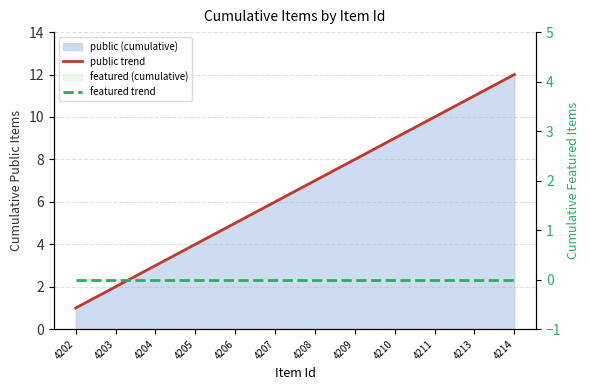

Rank the series at 4210 from highest to lowest value.

public trend, featured trend